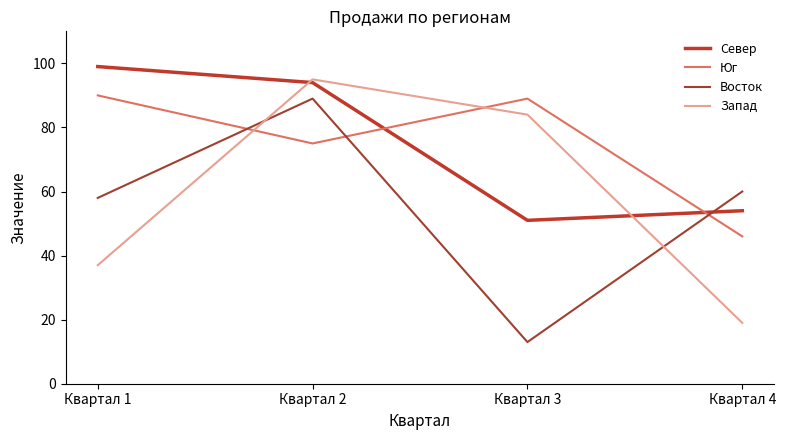

What is the value of the Юг point at the 1st from the left?

90